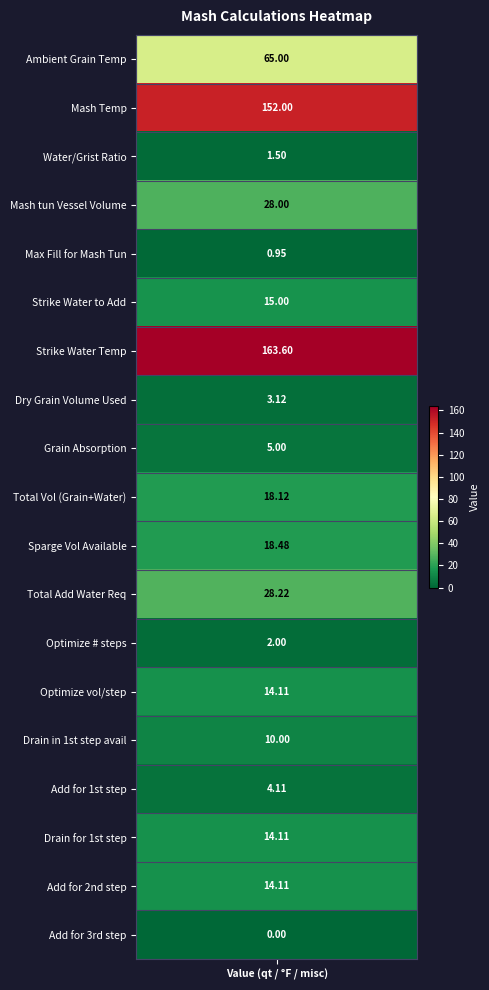

True or false: the data shows 18.1 at Total Vol (Grain + Water).

True